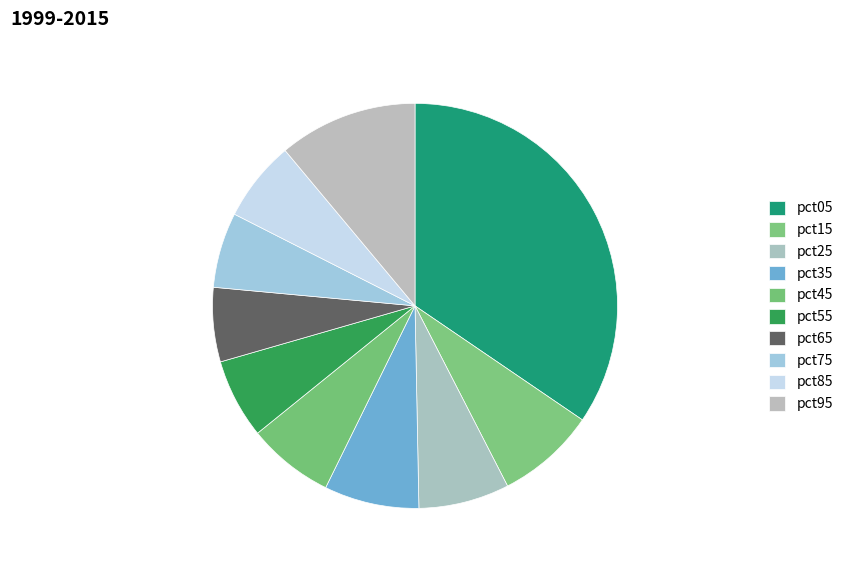

Count the number of slices in the pie.

10